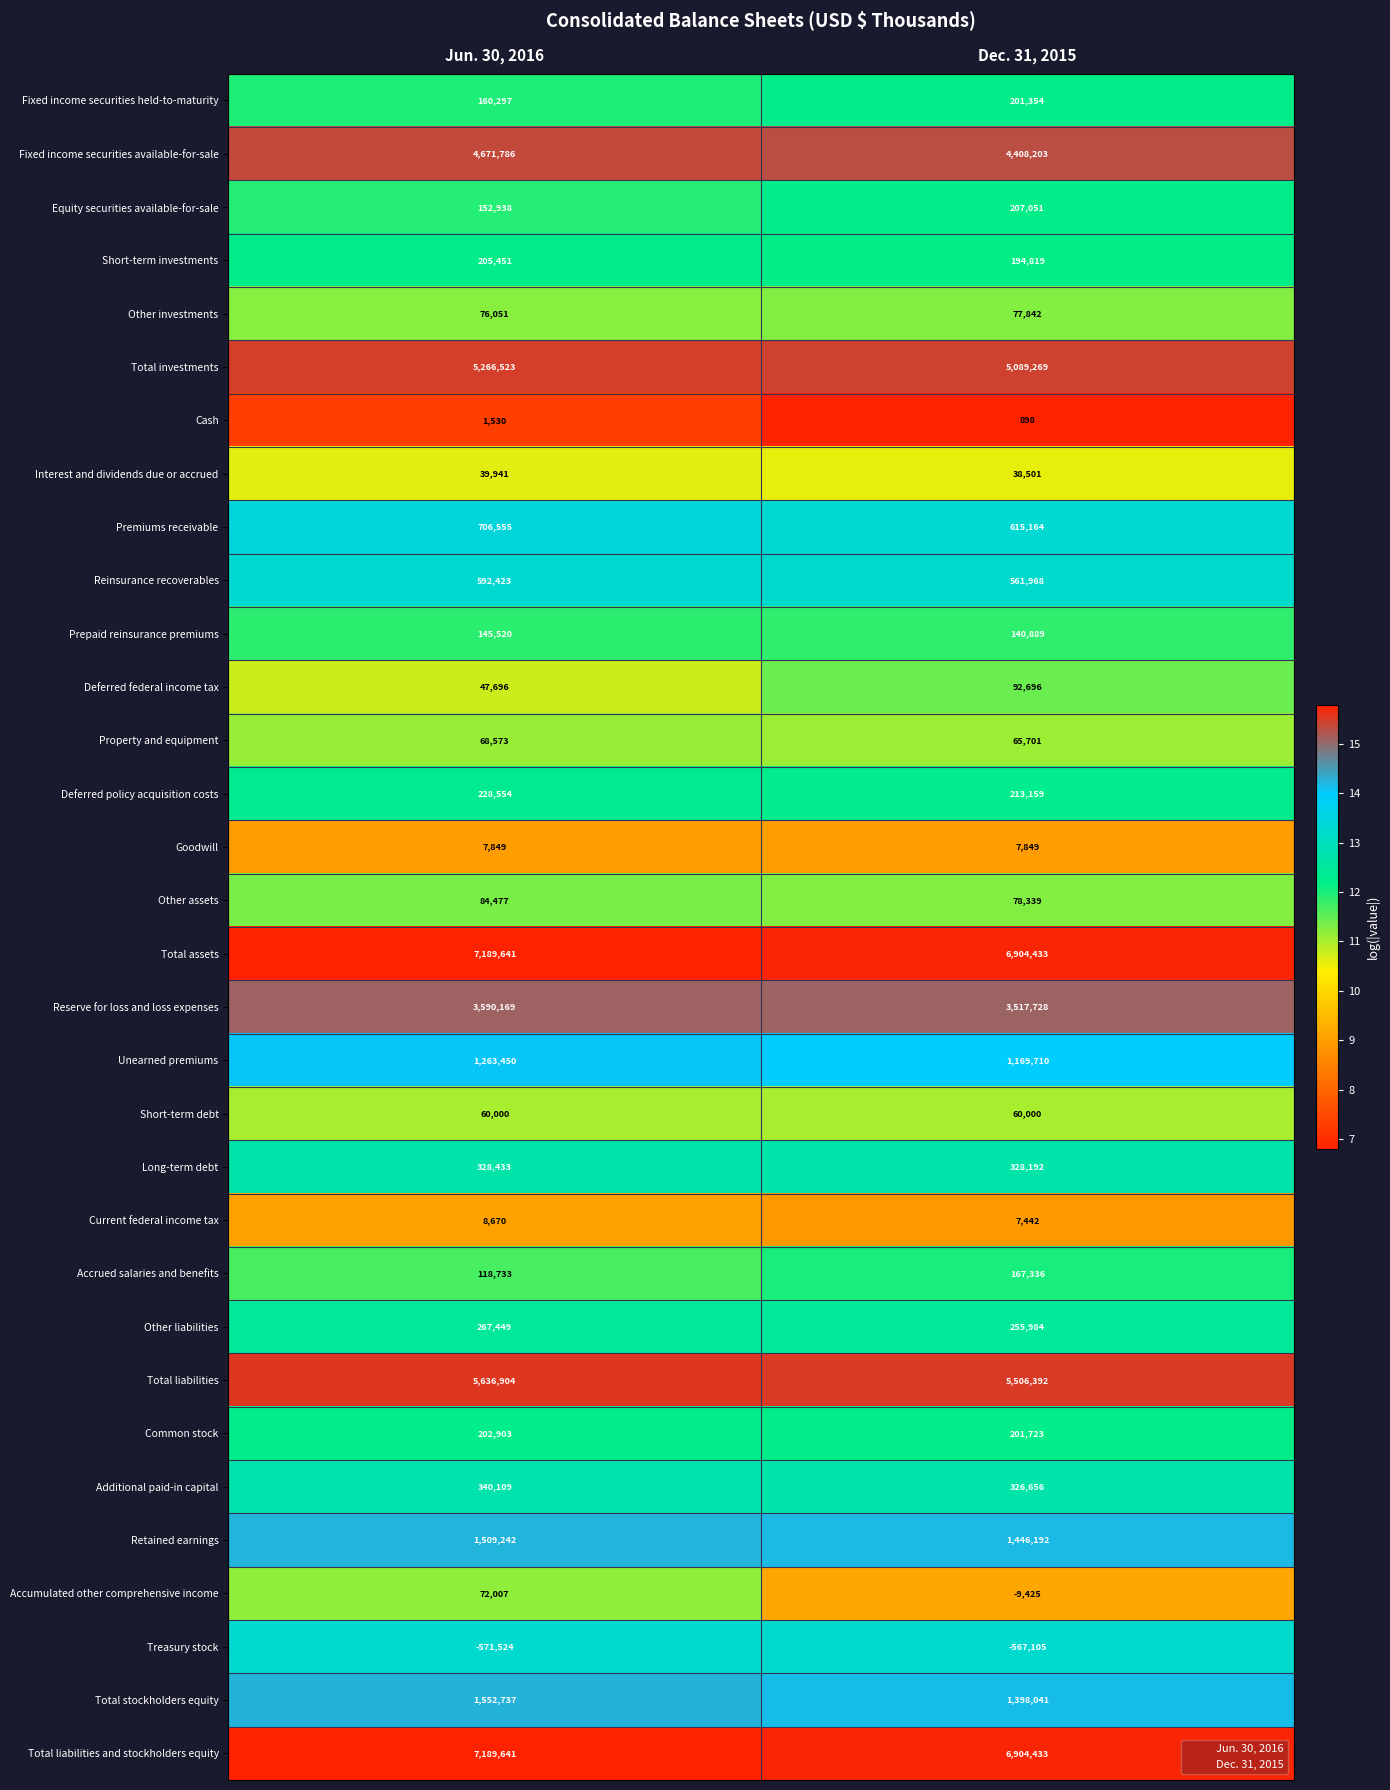

At which category does the chart reach its peak across all series?

Jun. 30, 2016